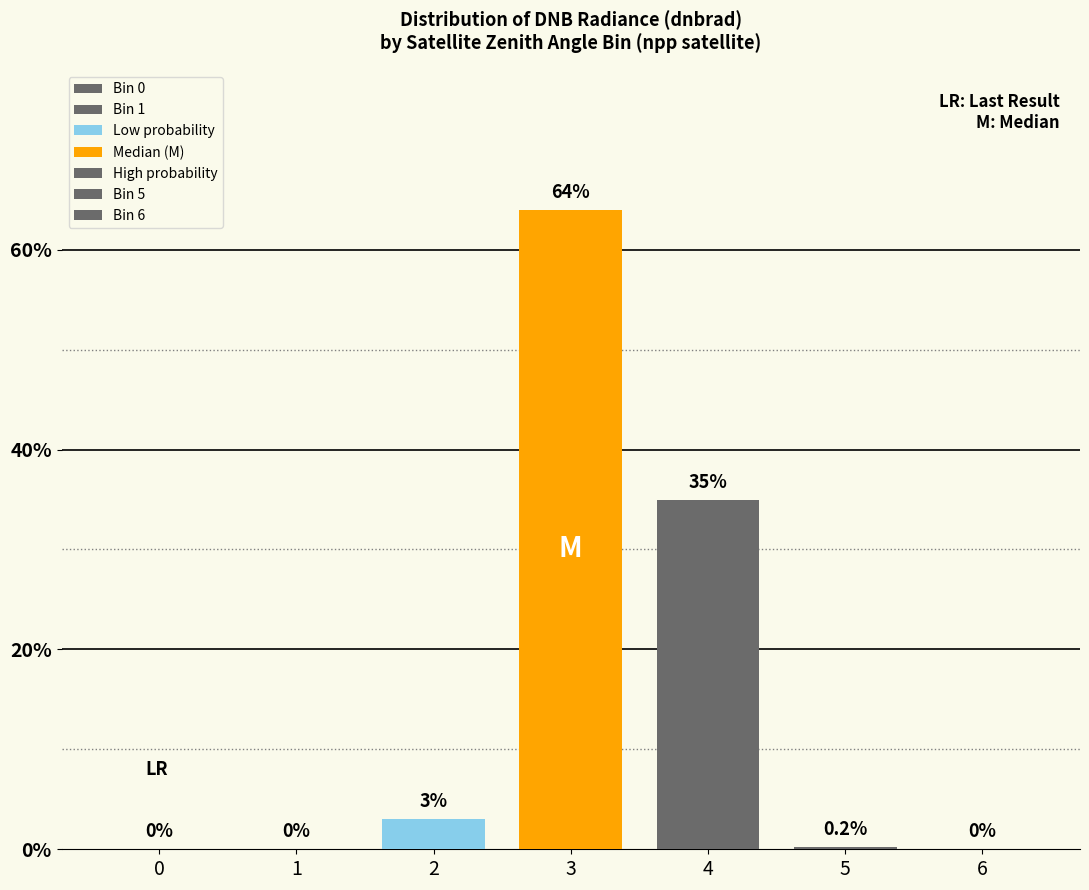

How many categories are shown in the chart?

1